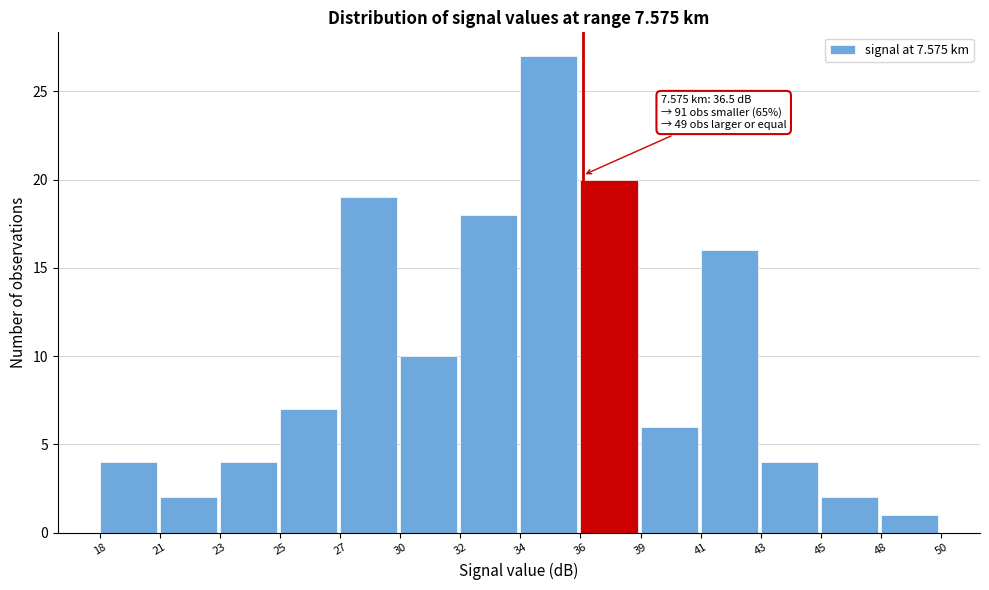

Reading left to right, transcribe all the data shown in this chart.

4	2	4	7	19	10	18	27	20	6	16	4	2	1